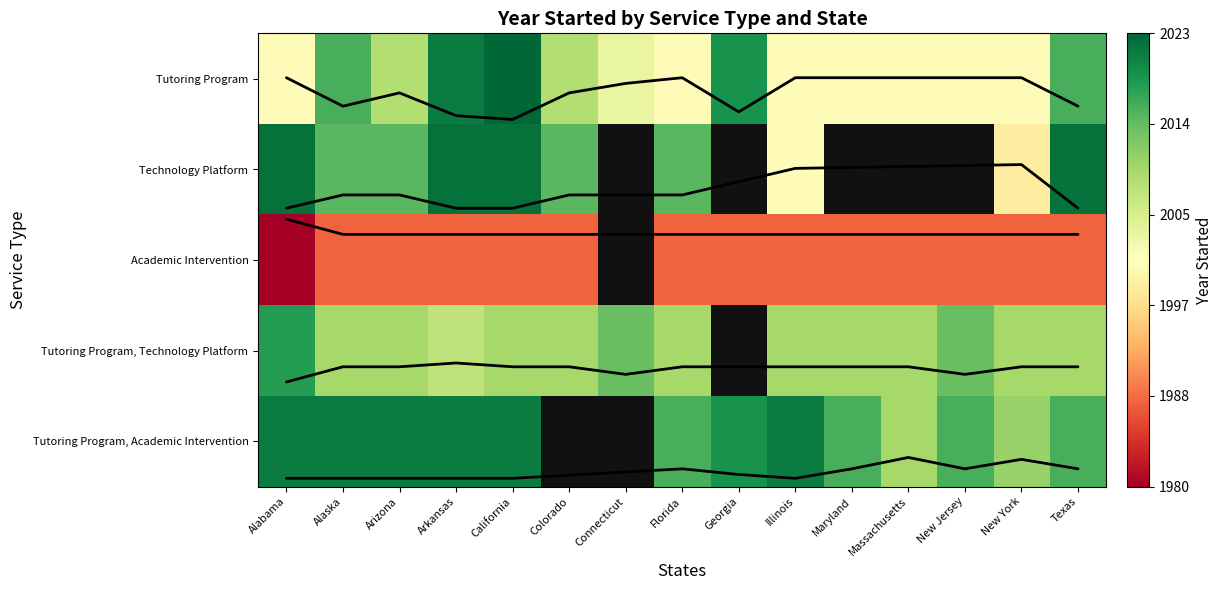

What is the sum of the Tutoring Program, Academic Intervention values at Alabama and Massachusetts?

4031.0